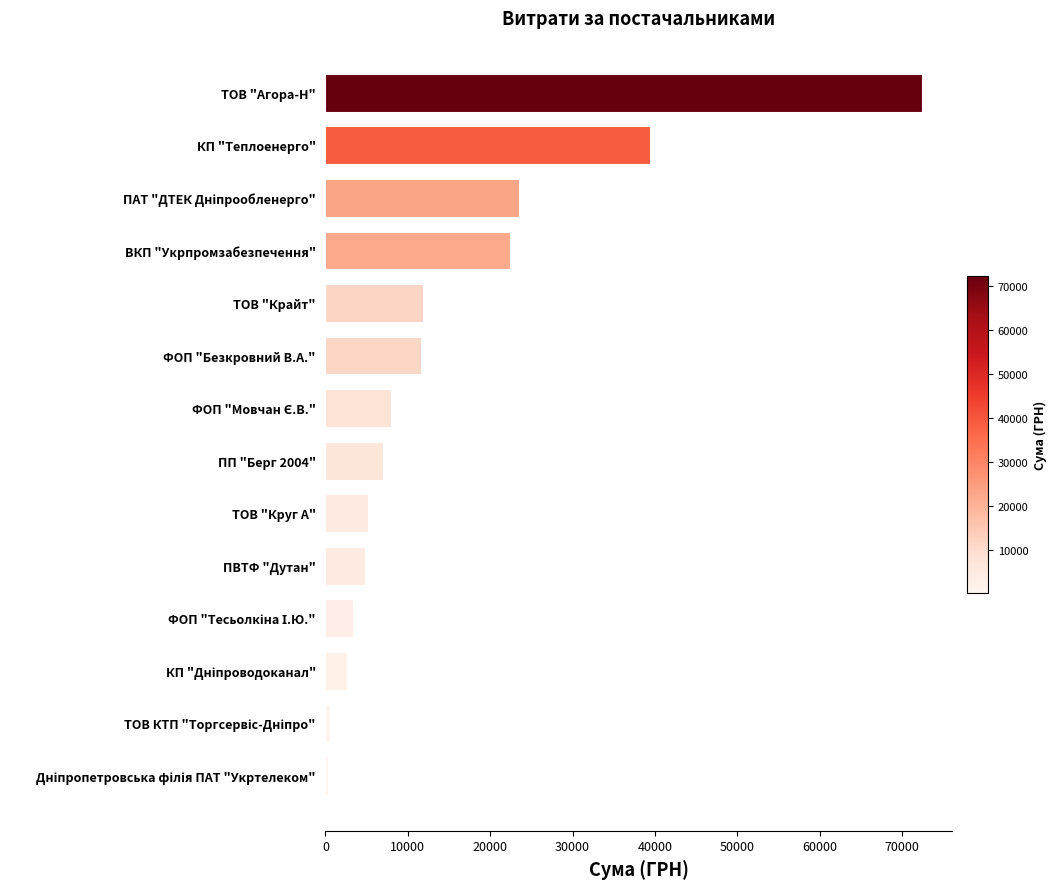

The chart shows a value of 20211.7 at ФОП "Безкровний В.А.". True or false?

False